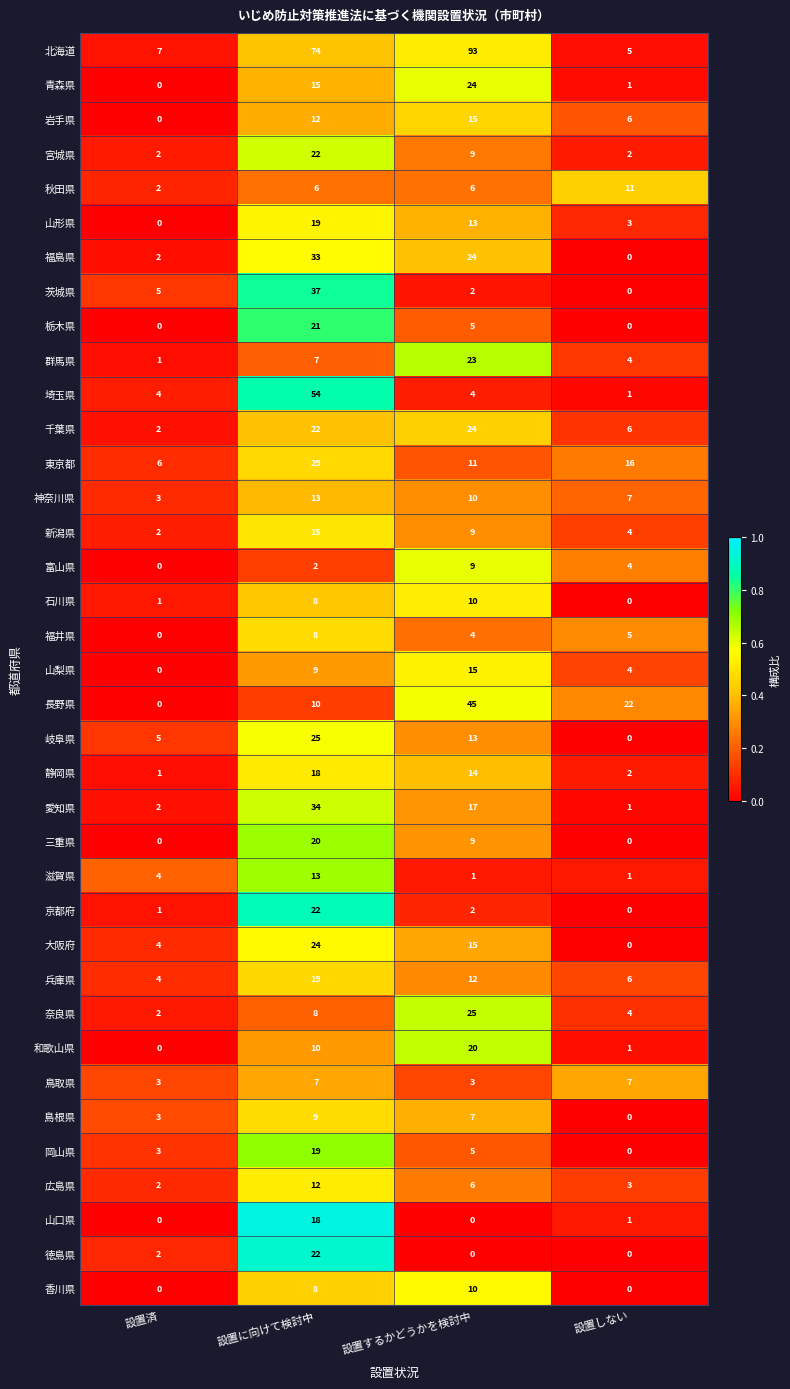

What is the maximum value for 岡山県?

19